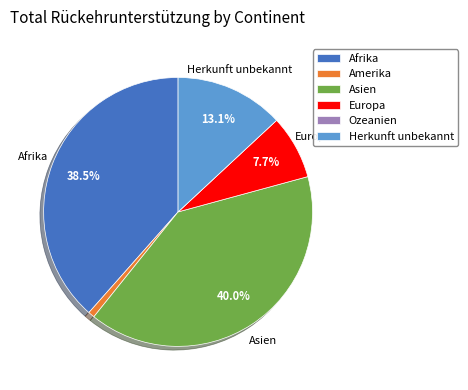

Does Herkunft unbekannt account for over 50% of the chart?

No